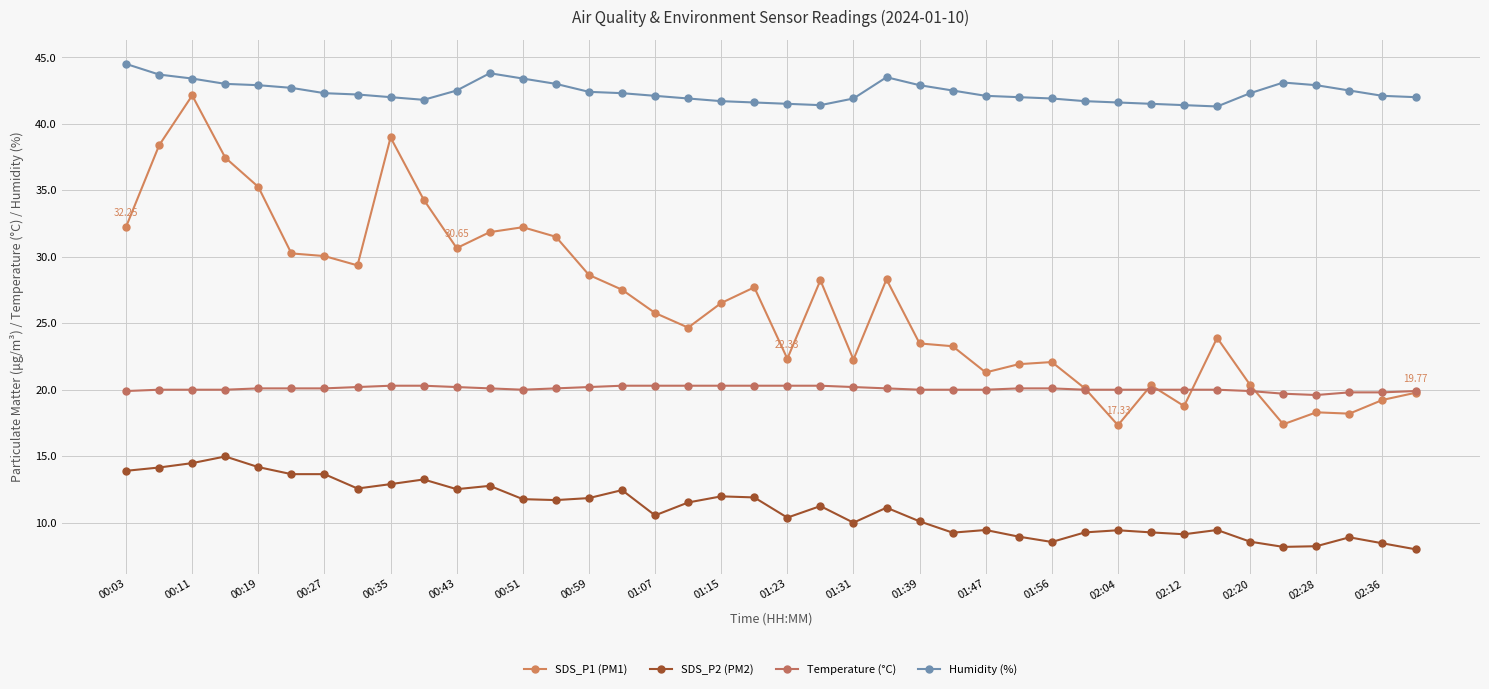

How many series are shown in this chart?

4